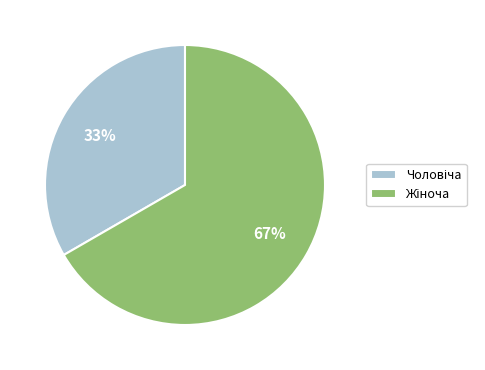

To the nearest percent, what is the average slice percentage?

50%